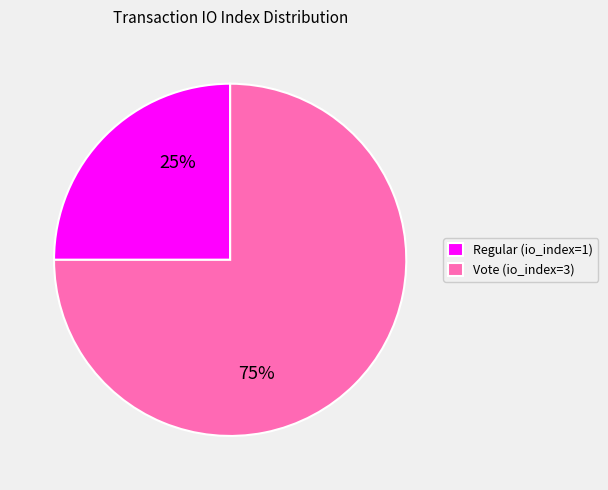

Rank the categories by value from highest to lowest.

Vote (io_index=3), Regular (io_index=1)